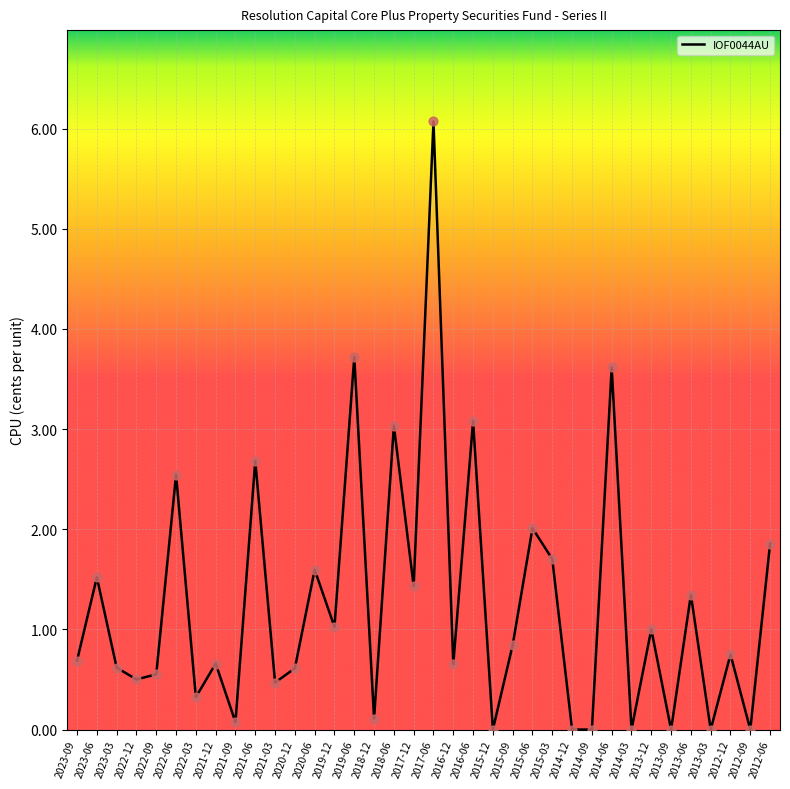

Approximately how many times larger is the value at 2017-12 compared to 2019-06?

0.4